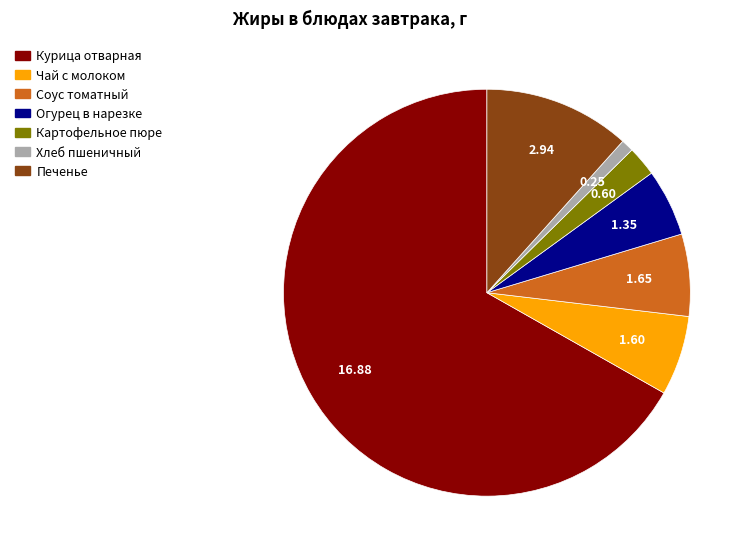

Which has a higher value, Картофельное пюре or Курица отварная?

Курица отварная